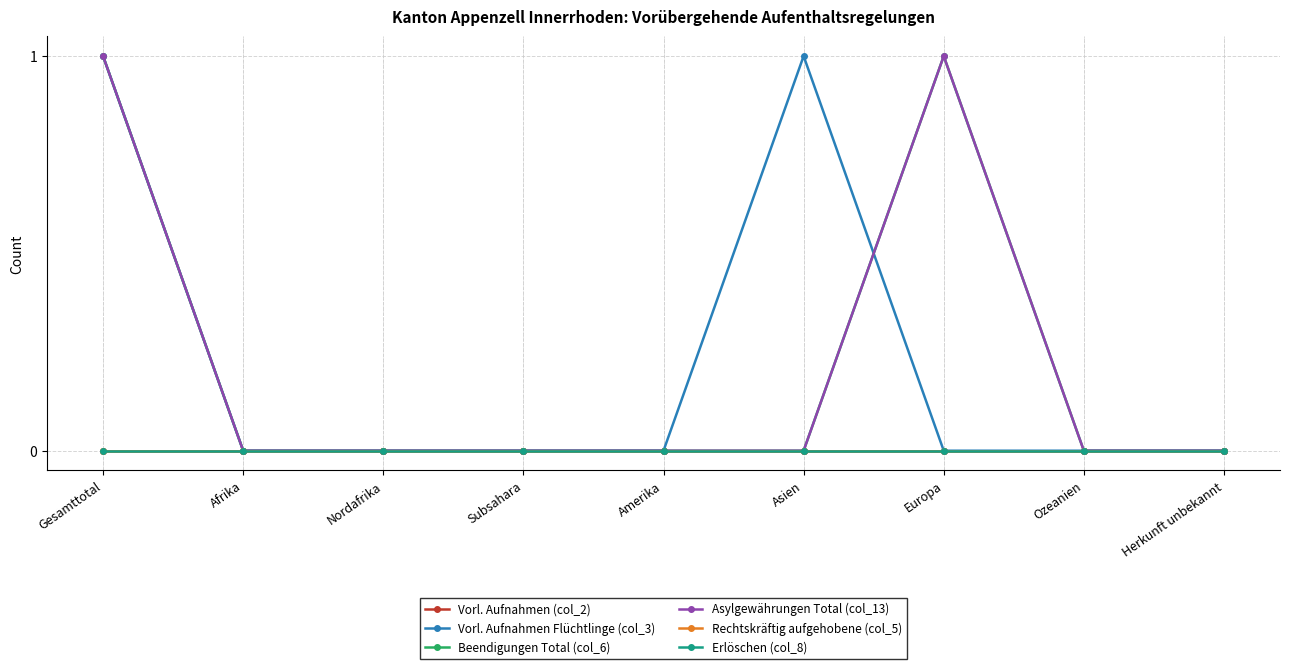

Does the chart have visible grid lines?

Yes